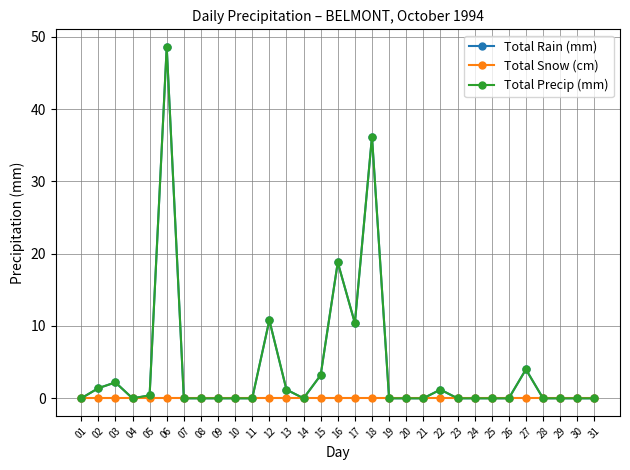

Reading right to left, what are all the values shown in this chart?

Total Rain (mm): 31=0.0	30=0.0	29=0.0	28=0.0	27=4.0	26=0.0	25=0.0	24=0.0	23=0.0	22=1.2	21=0.0	20=0.0	19=0.0	18=36.2	17=10.4	16=18.8	15=3.2	14=0.0	13=1.2	12=10.8	11=0.0	10=0.0	09=0.0	08=0.0	07=0.0	06=48.6	05=0.4	04=0.0	03=2.2	02=1.4	01=0.0
Total Snow (cm): 31=0.0	30=0.0	29=0.0	28=0.0	27=0.0	26=0.0	25=0.0	24=0.0	23=0.0	22=0.0	21=0.0	20=0.0	19=0.0	18=0.0	17=0.0	16=0.0	15=0.0	14=0.0	13=0.0	12=0.0	11=0.0	10=0.0	09=0.0	08=0.0	07=0.0	06=0.0	05=0.0	04=0.0	03=0.0	02=0.0	01=0.0
Total Precip (mm): 31=0.0	30=0.0	29=0.0	28=0.0	27=4.0	26=0.0	25=0.0	24=0.0	23=0.0	22=1.2	21=0.0	20=0.0	19=0.0	18=36.2	17=10.4	16=18.8	15=3.2	14=0.0	13=1.2	12=10.8	11=0.0	10=0.0	09=0.0	08=0.0	07=0.0	06=48.6	05=0.4	04=0.0	03=2.2	02=1.4	01=0.0